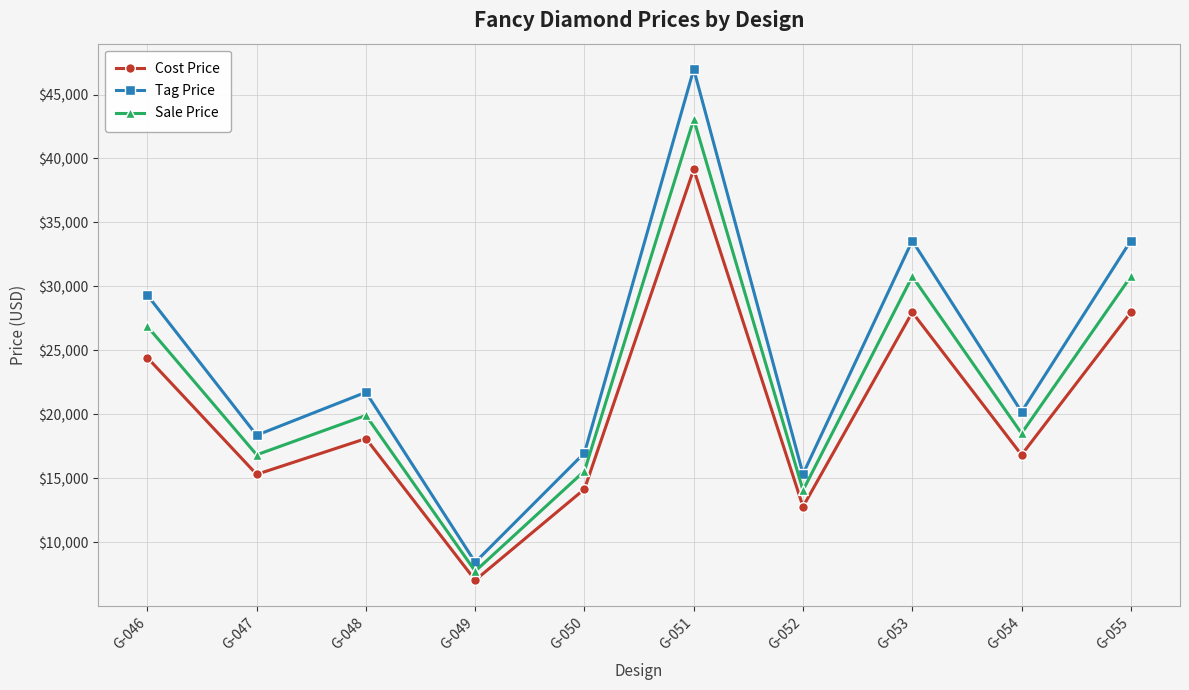

Which series has the largest range (max minus min)?

Tag Price